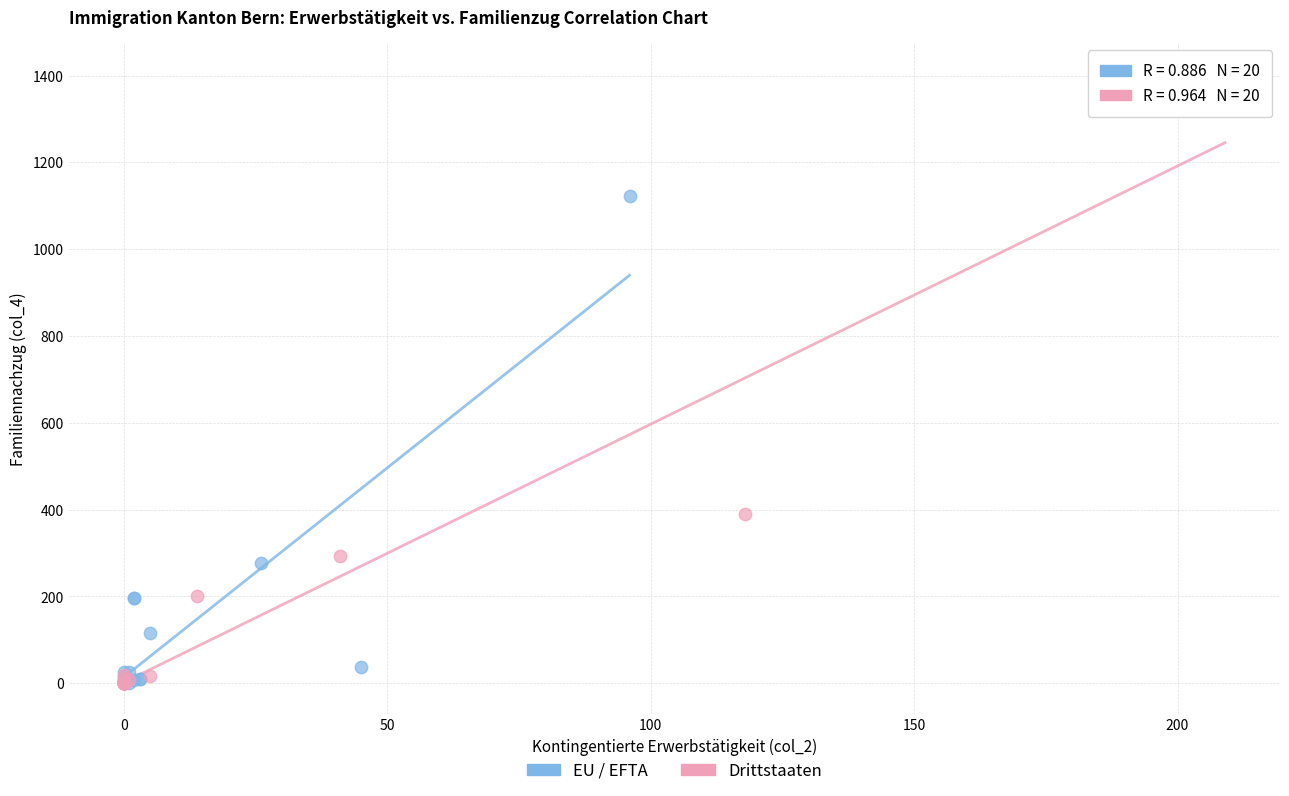

Which series reaches the maximum Y coordinate?

Drittstaaten